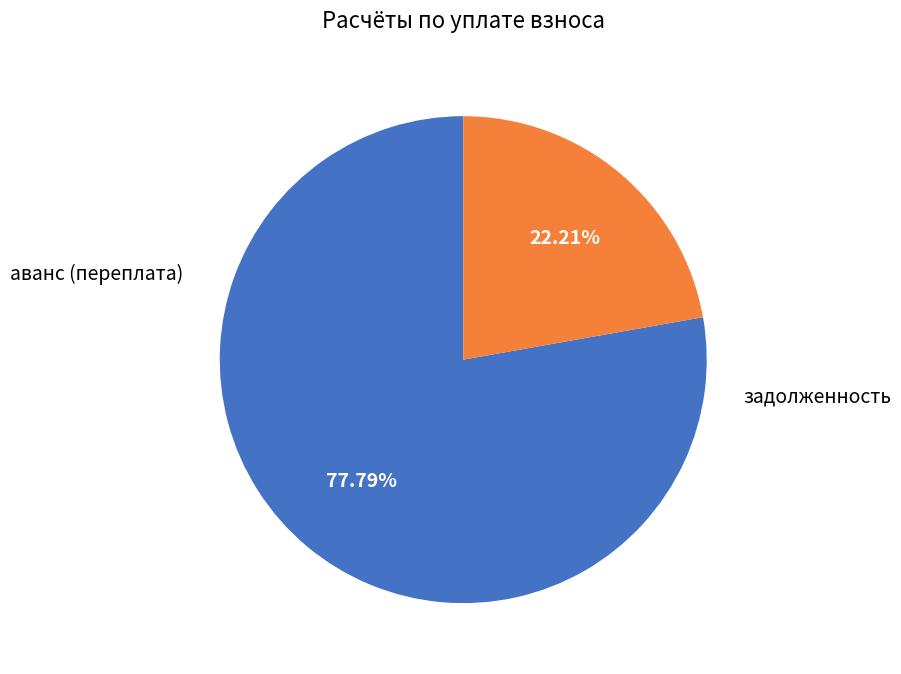

Is there any slice that represents more than half of the pie?

Yes